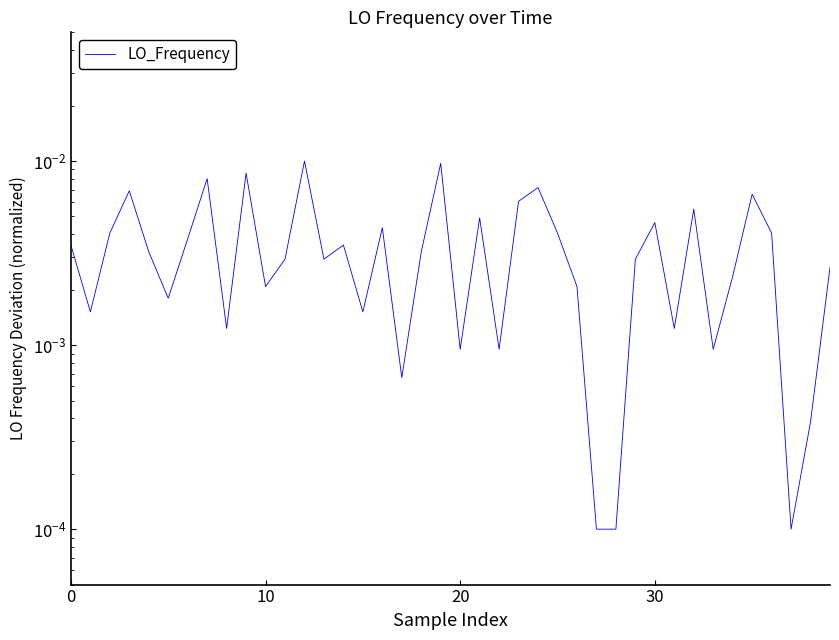

How many points are higher than both their immediate neighbors (excluding endpoints)?

12